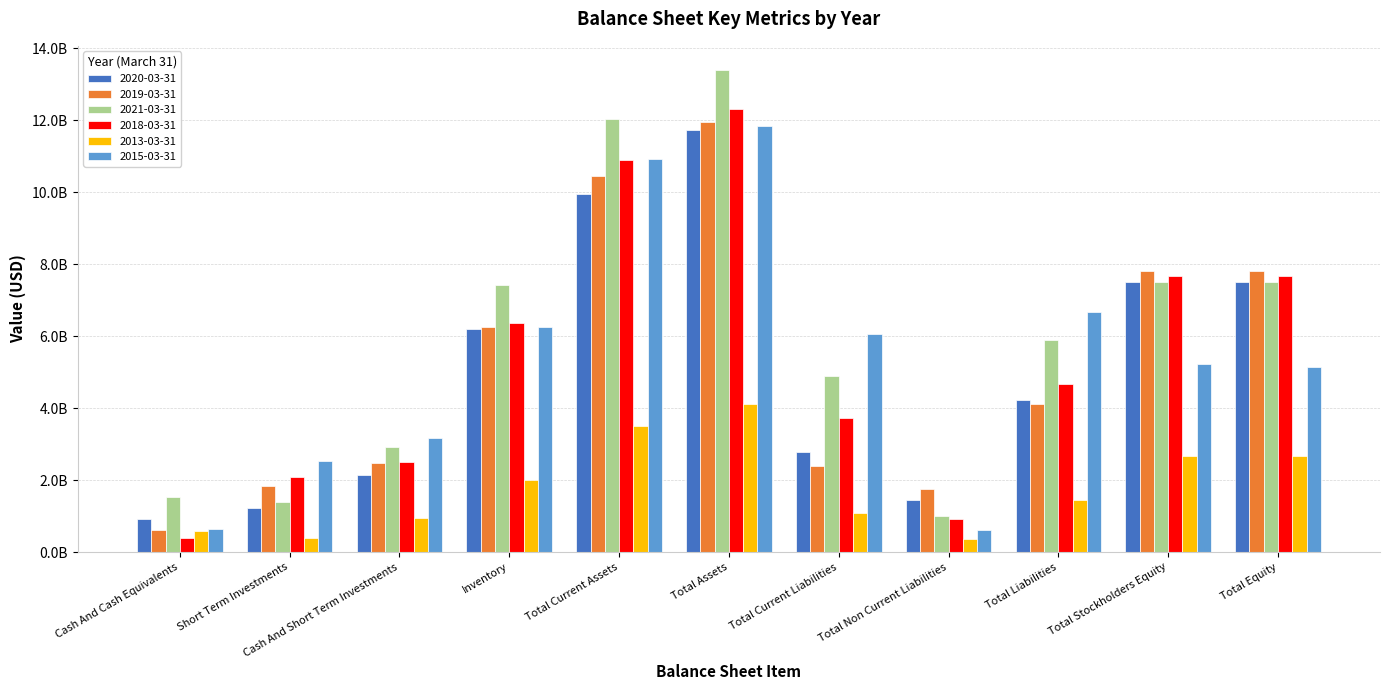

Which category has the highest value in the 2020-03-31 series?

Total Assets